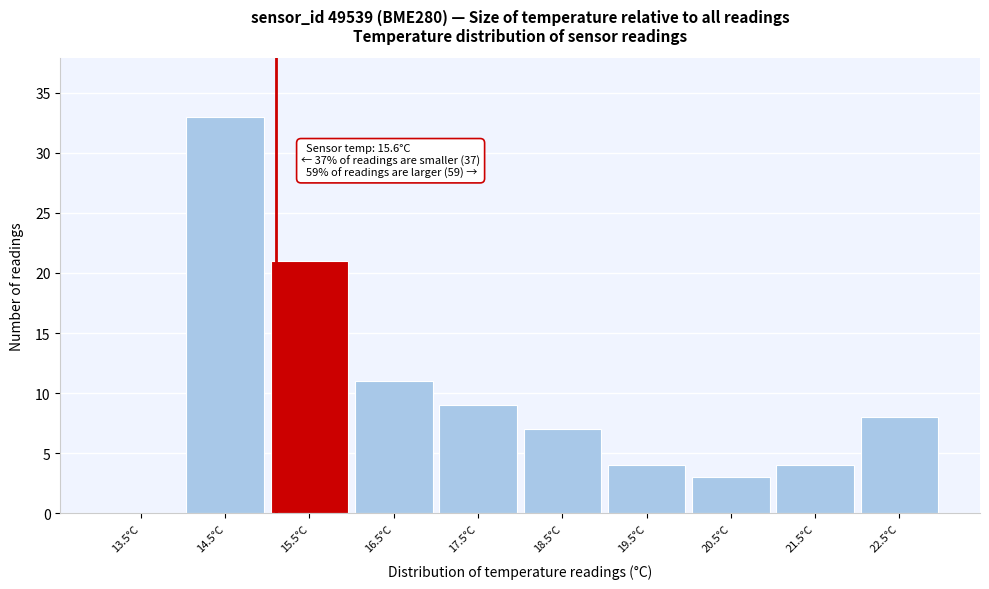

Reading right to left, what are all the values shown in this chart?

22.5°C=8	21.5°C=4	20.5°C=3	19.5°C=4	18.5°C=7	17.5°C=9	16.5°C=11	15.5°C=21	14.5°C=33	13.5°C=0